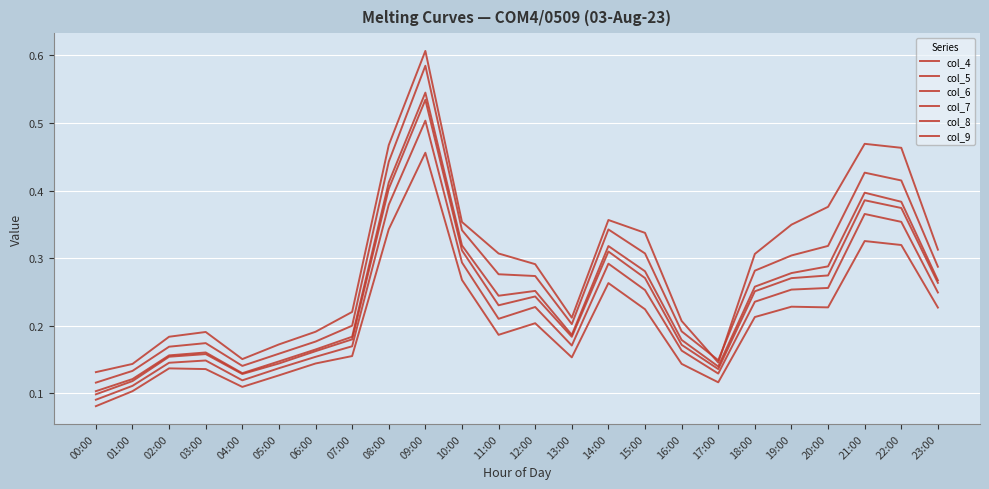

At which category is the sum across all series the highest?

09:00